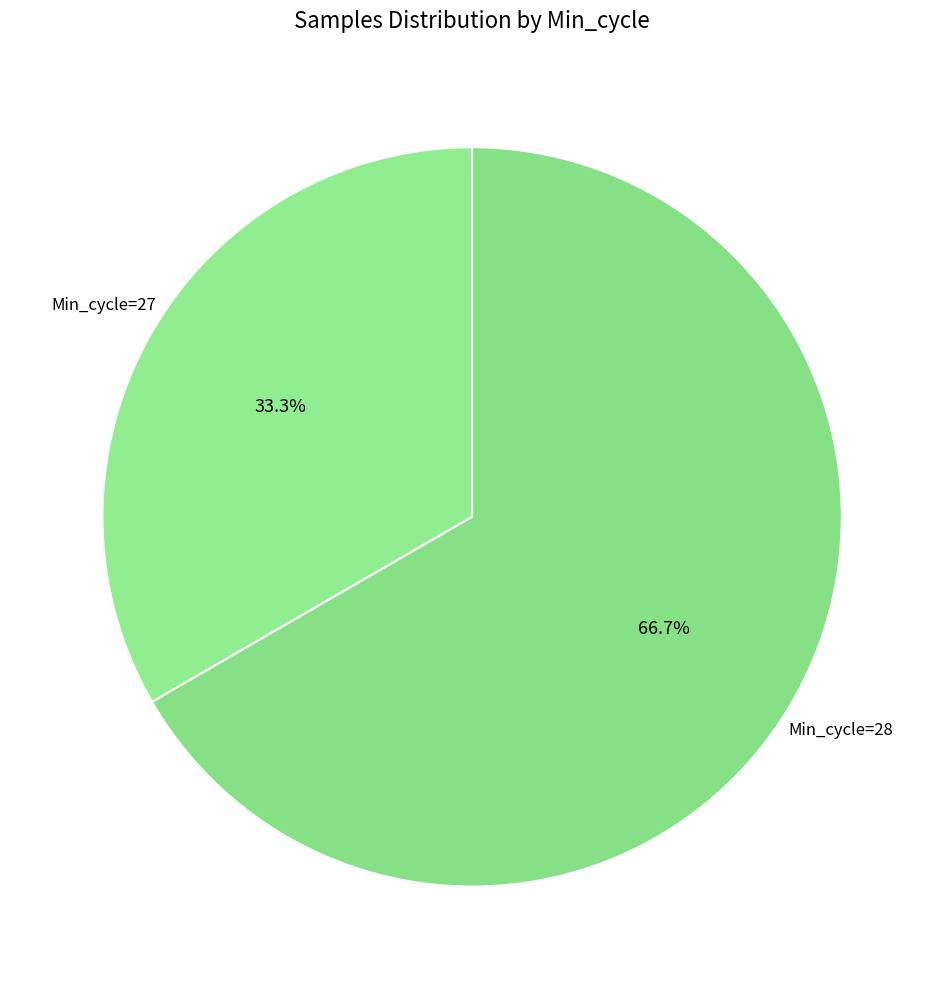

How many slices are in this pie chart?

2